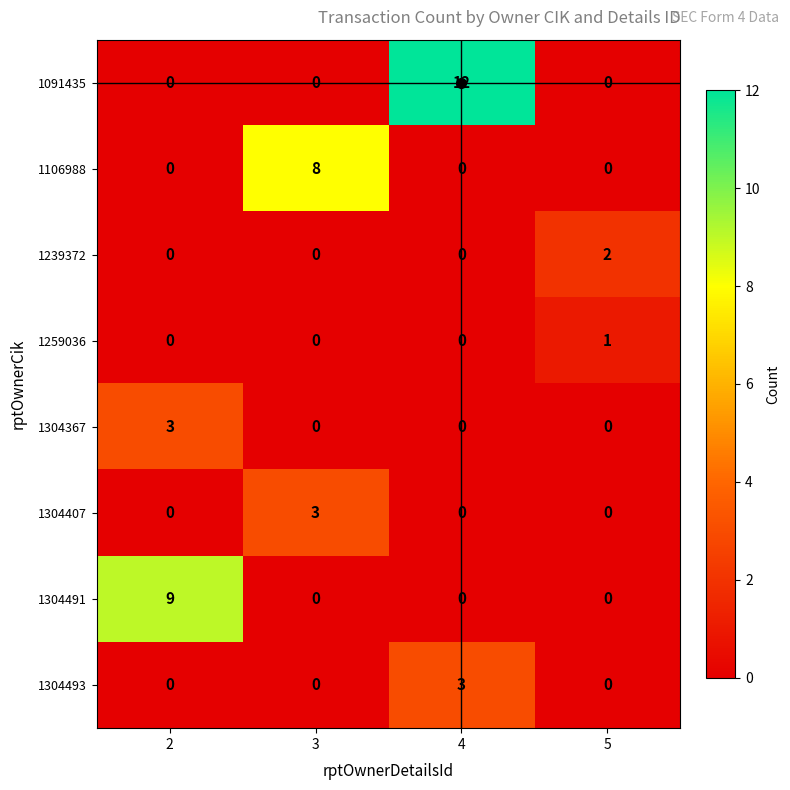

The 1304367 series shows 0 at 3. True or false?

True